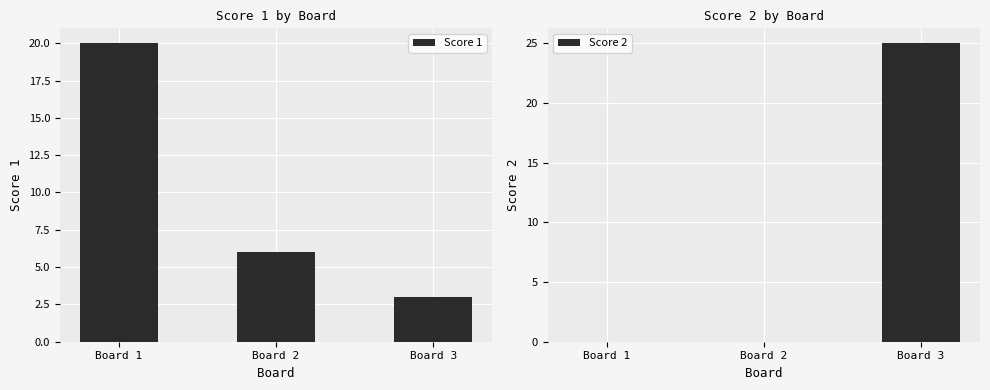

Where is Score 1 nearest to the value 11?

Board 2